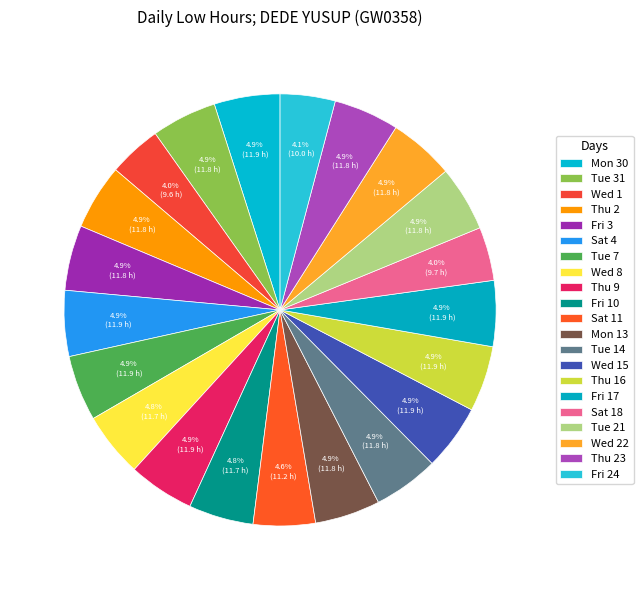

To the nearest percent, what portion does Fri 10 represent?

5%